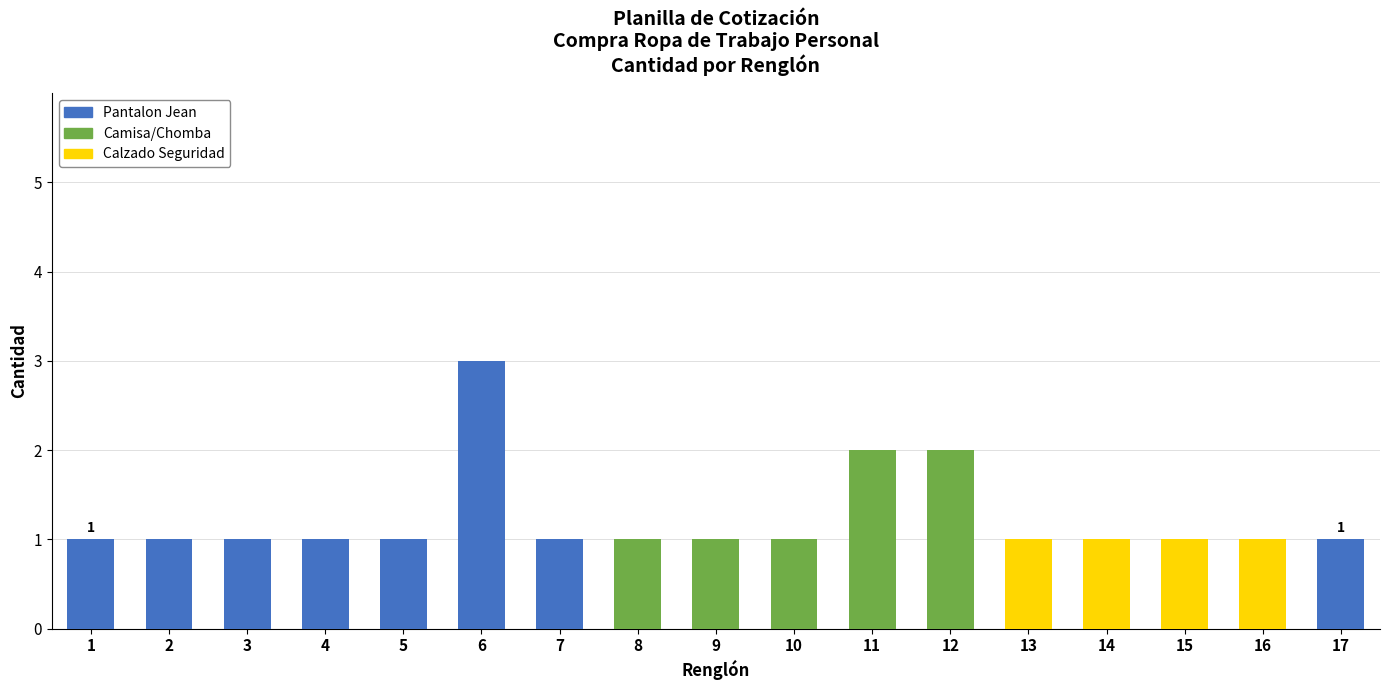

The value of Pantalon Jean at 4 is 1. True or false?

True